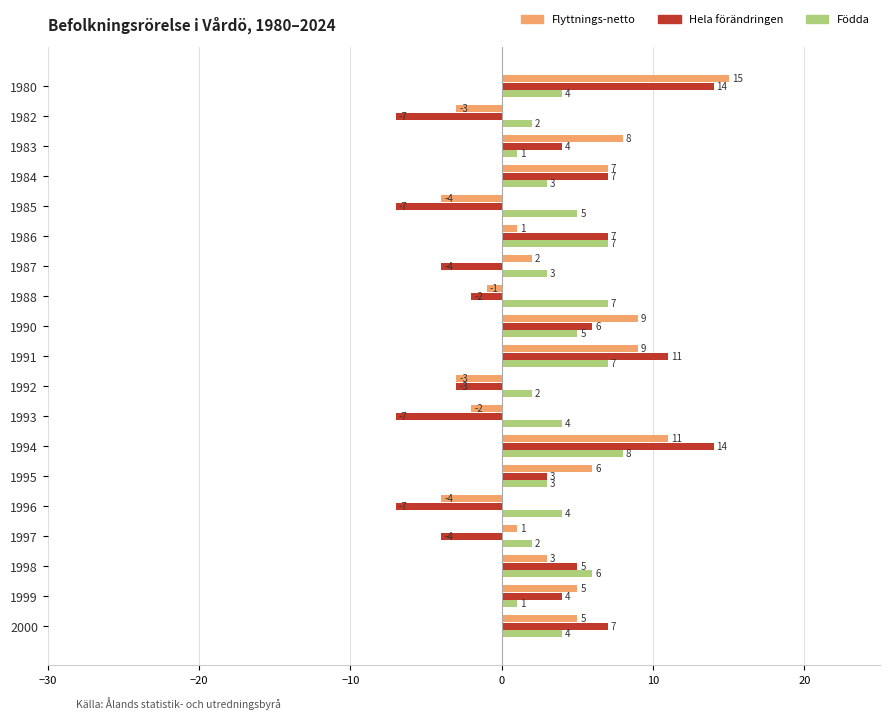

Count the Födda values in the range 2 to 6.

13